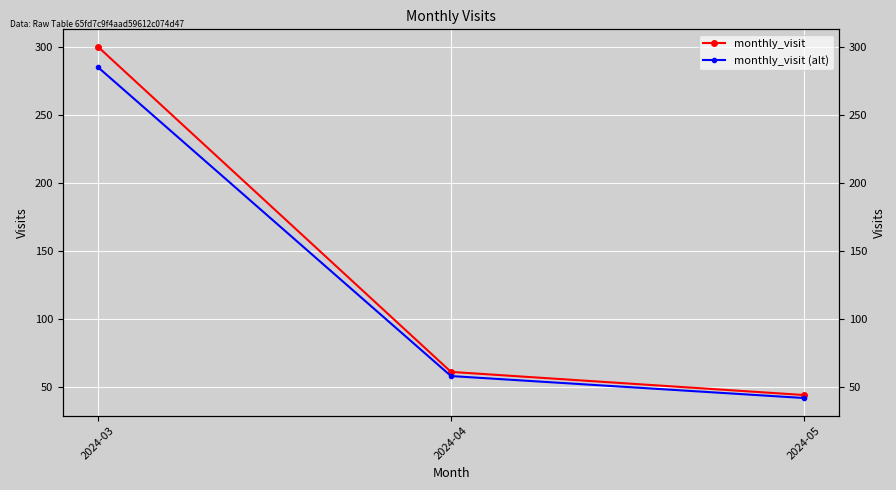

What is the difference between the monthly_visit (alt) values at 2024-04 and 2024-05?

16.1